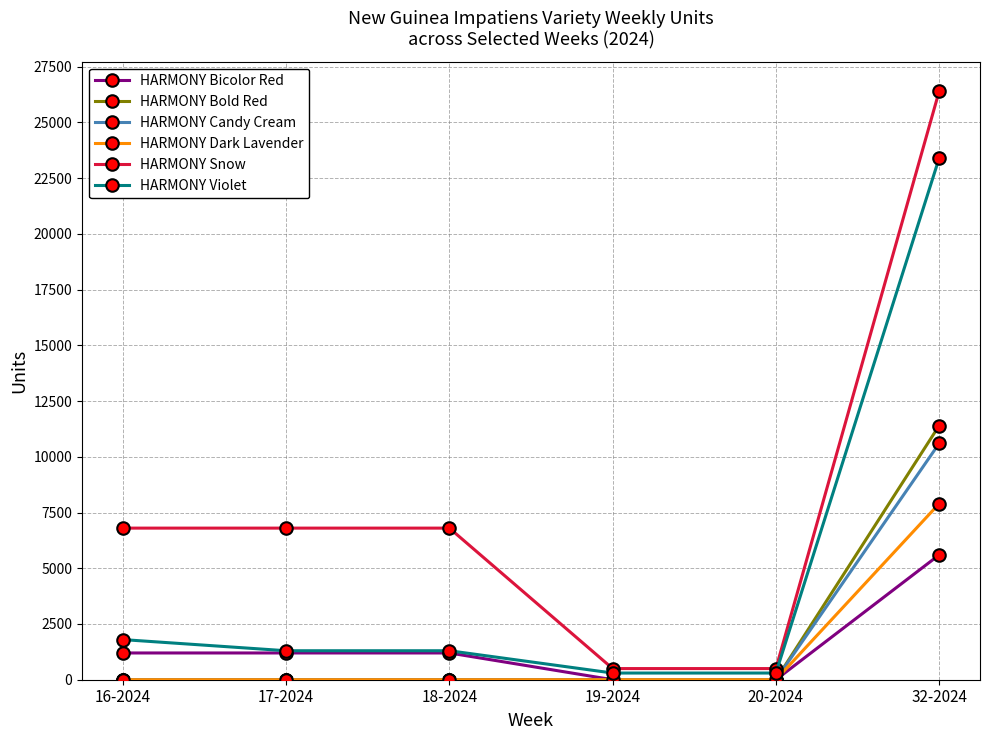

Does the chart have visible grid lines?

Yes